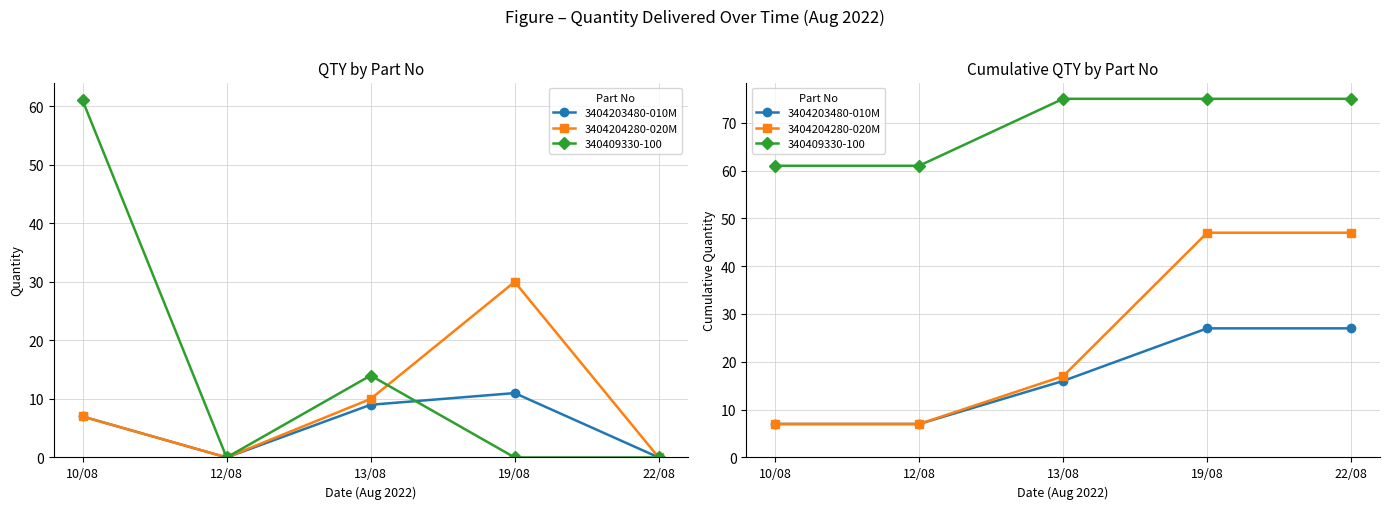

What is the minimum value for 3404204280-020M?

7